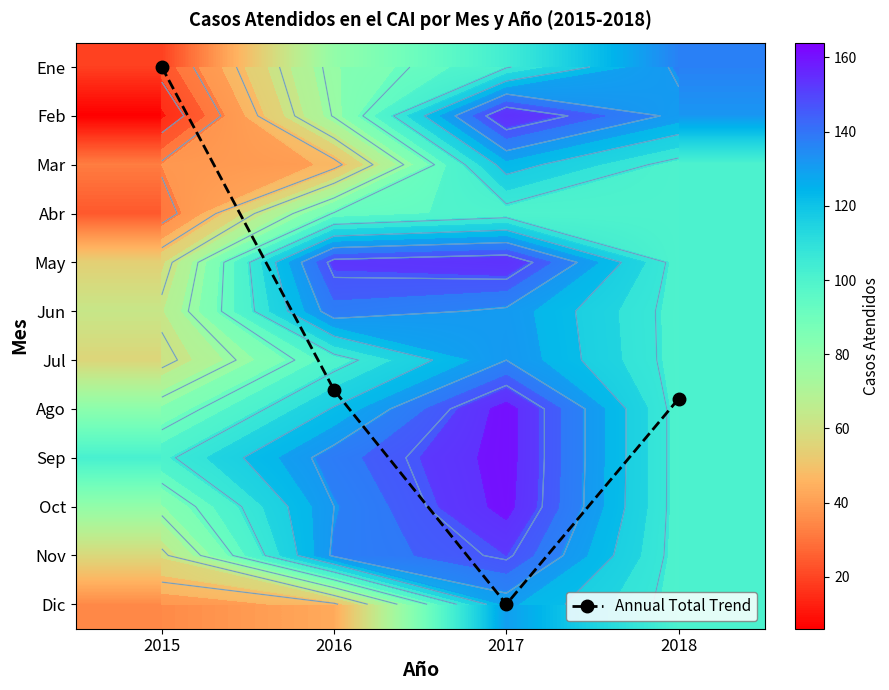

What is the difference between the second highest and second lowest values in the Feb series?

56.0